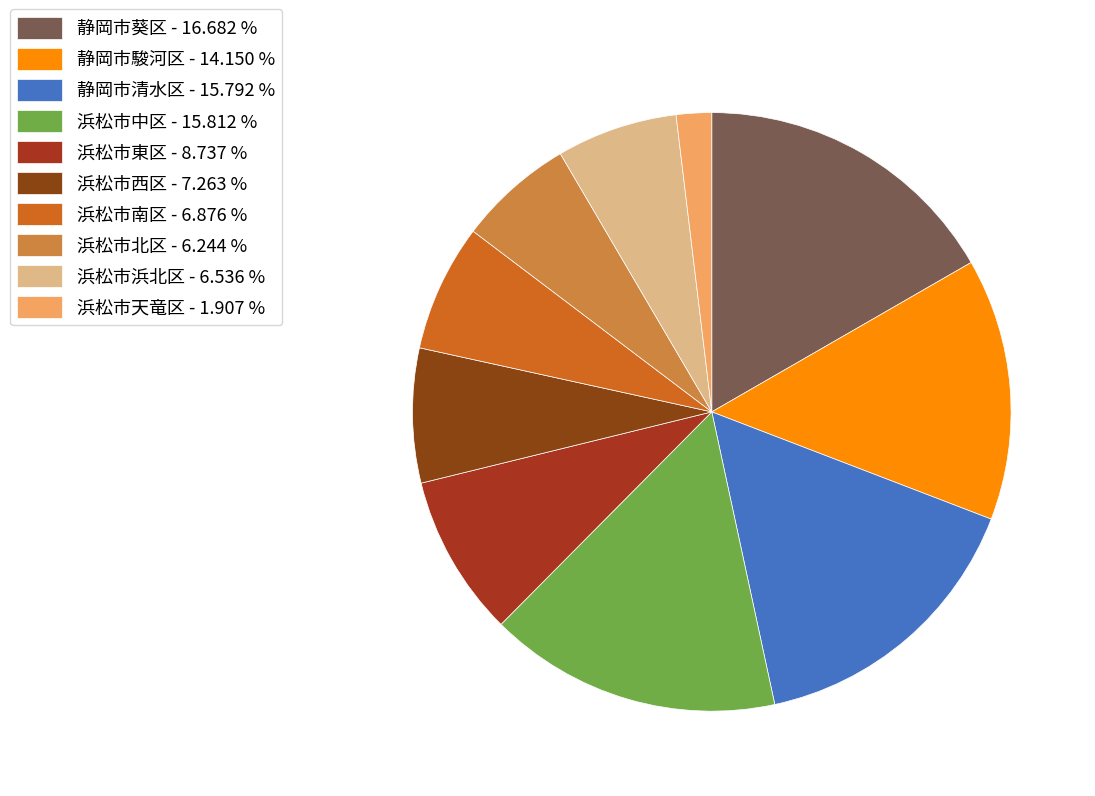

How many segments does this pie chart have?

10